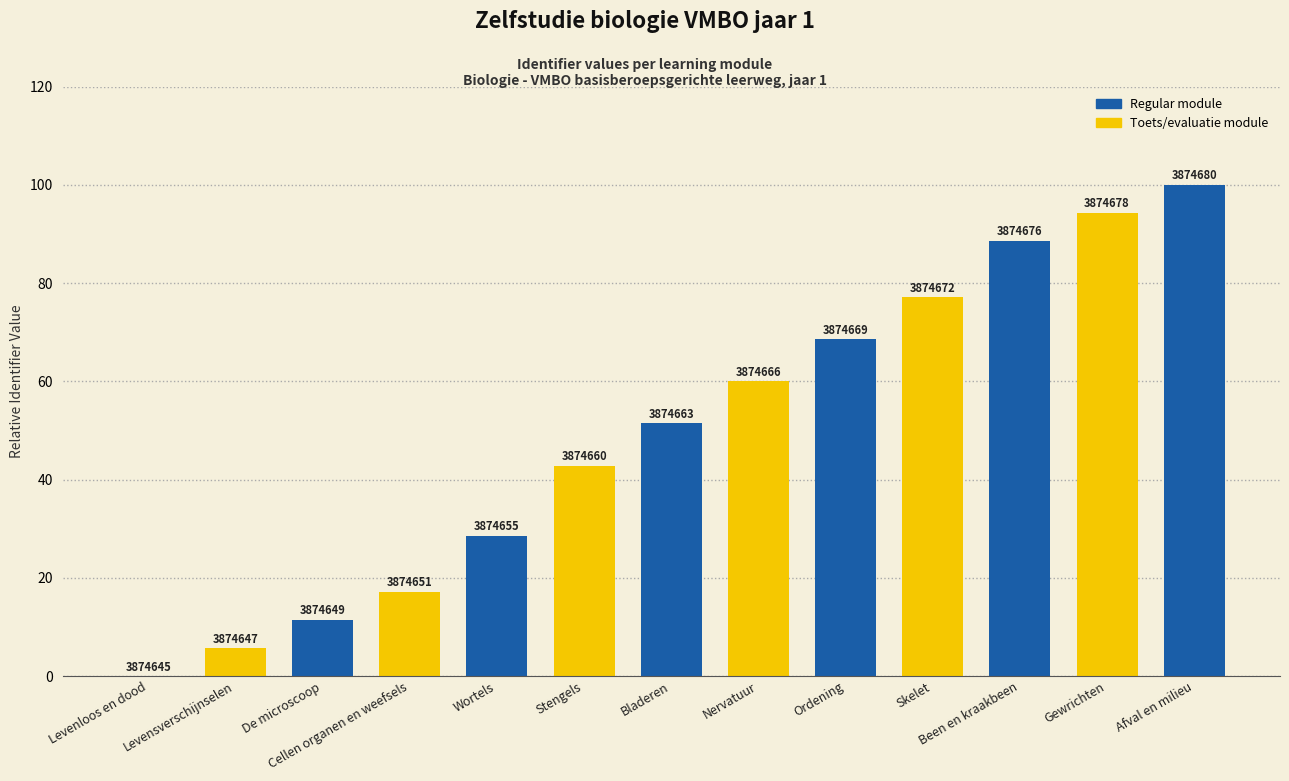

Are the bars horizontal?

No